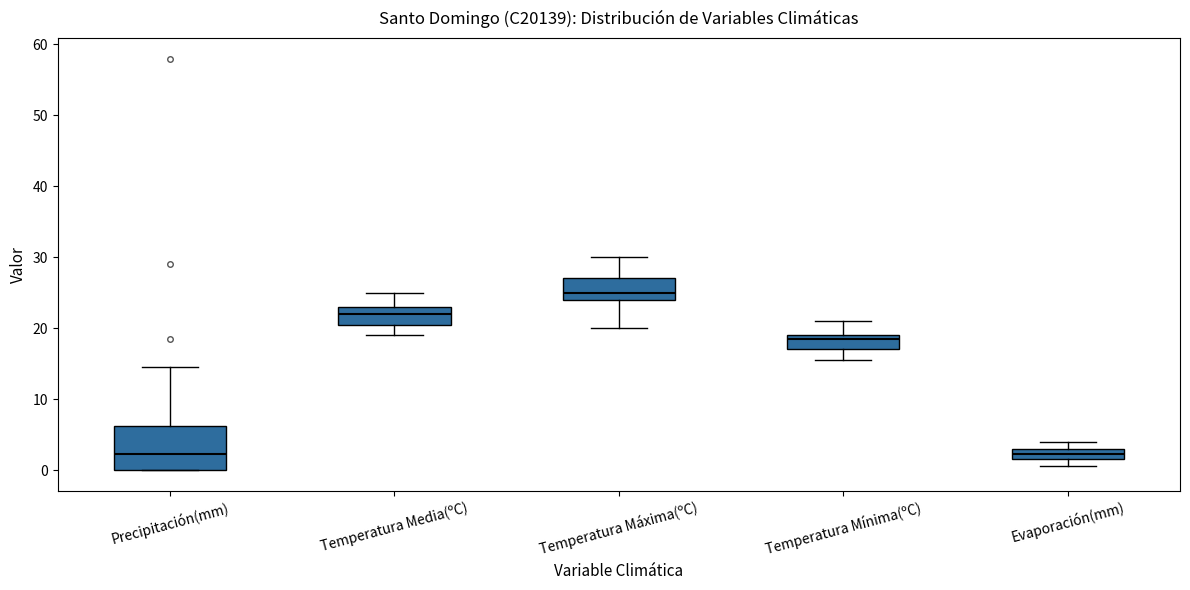

Where does the median line of the box for Temperatura Máxima(ºC) sit on the y-axis? The values are not printed on the chart, so give them approximately, as read against the axis.

25